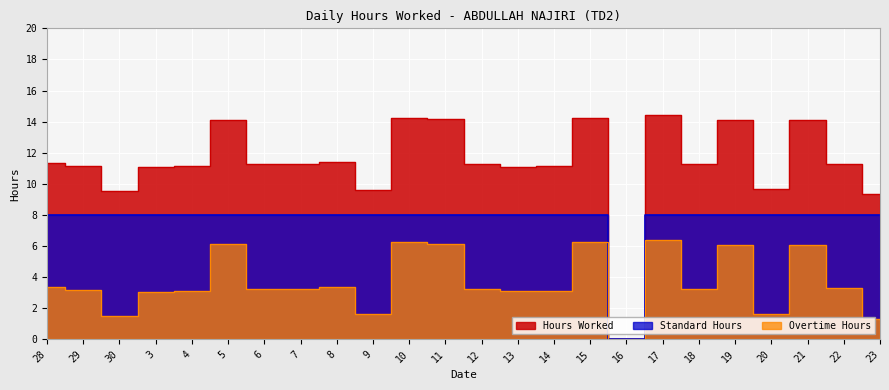

What is the maximum value for Standard Hours?

8.0